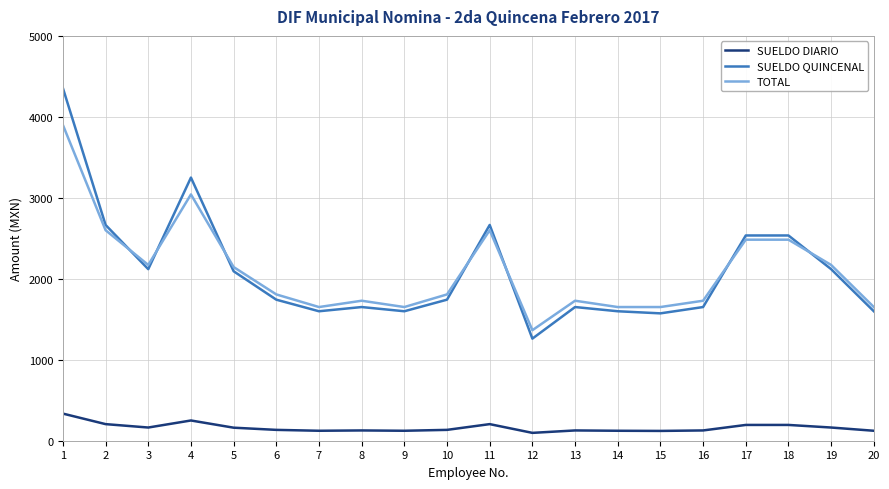

What is the highest value of the SUELDO QUINCENAL series?

4355